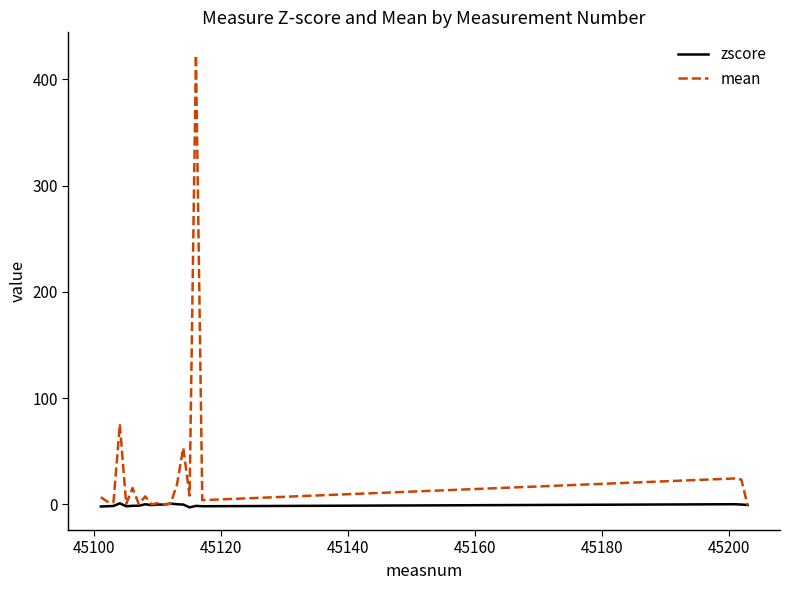

How many lines are shown in the chart?

2